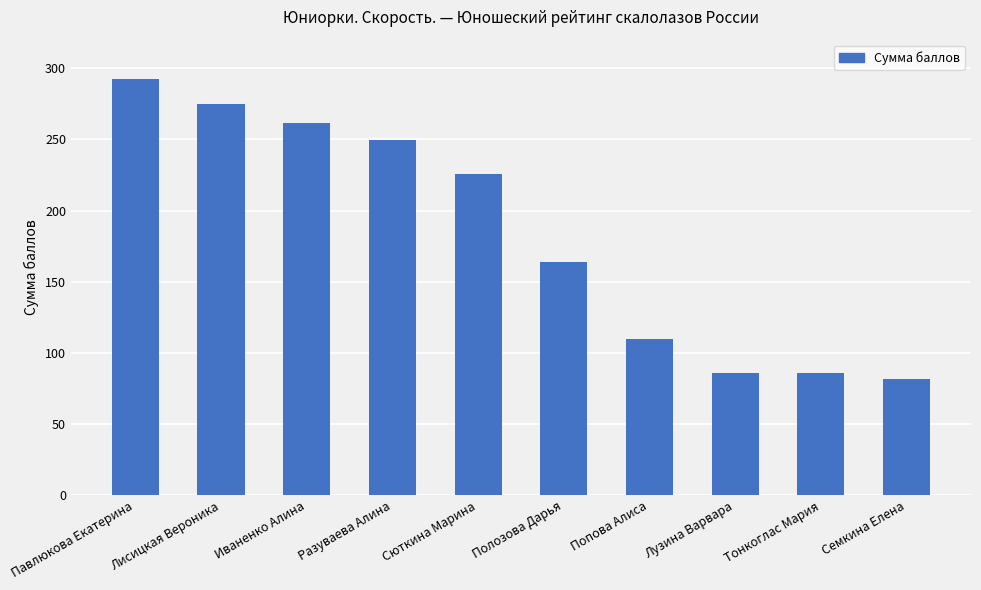

Is it true that the value at Иваненко Алина is 261.8?

True